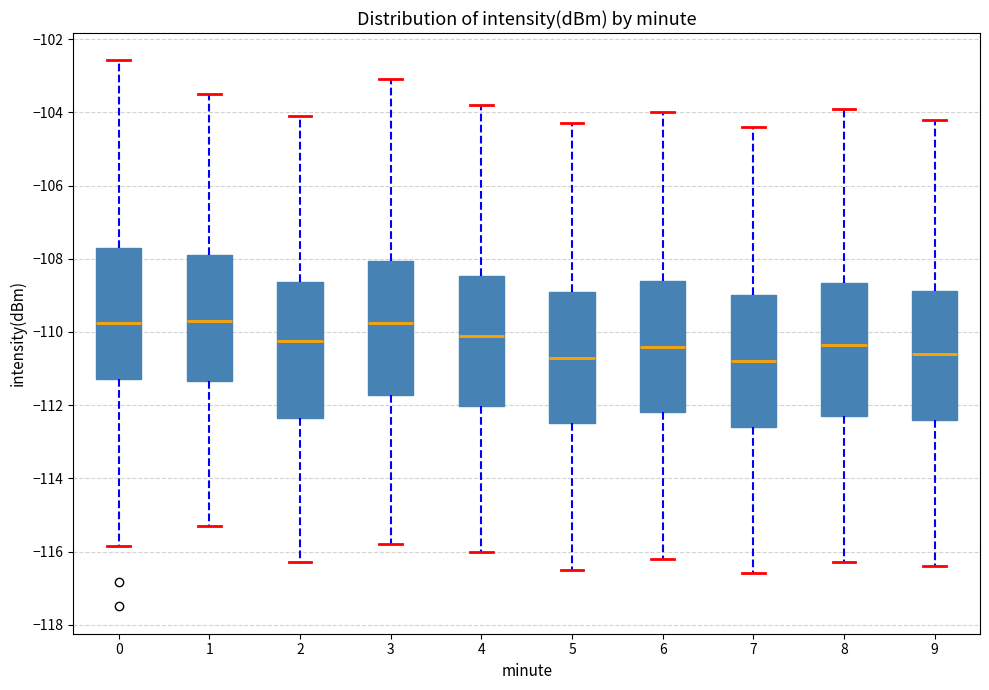

Reading left to right, transcribe this box plot: for each box, give where its median line is, the range the box spans, and where its two whiskers end, as read against the y-axis. The values are not printed on the chart, so give them approximately, as read against the axis.

0: median -109.8, box -111.2 to -107.8, whiskers -115.8 to -102.6
1: median -109.6, box -111.4 to -107.8, whiskers -115.2 to -103.4
2: median -110.2, box -112.4 to -108.6, whiskers -116.2 to -104.0
3: median -109.8, box -111.8 to -108.0, whiskers -115.8 to -103.0
4: median -110.0, box -112.0 to -108.4, whiskers -116.0 to -103.8
5: median -110.6, box -112.4 to -108.8, whiskers -116.4 to -104.2
6: median -110.4, box -112.2 to -108.6, whiskers -116.2 to -104.0
7: median -110.8, box -112.6 to -109.0, whiskers -116.6 to -104.4
8: median -110.4, box -112.2 to -108.6, whiskers -116.2 to -103.8
9: median -110.6, box -112.4 to -108.8, whiskers -116.4 to -104.2